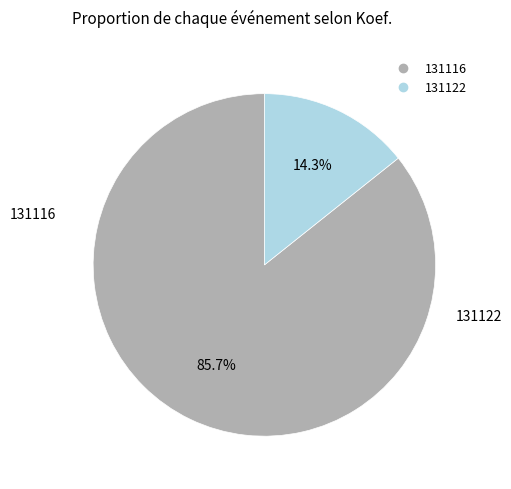

To the nearest percent, what is the combined percentage of 131116 and 131122?

100%